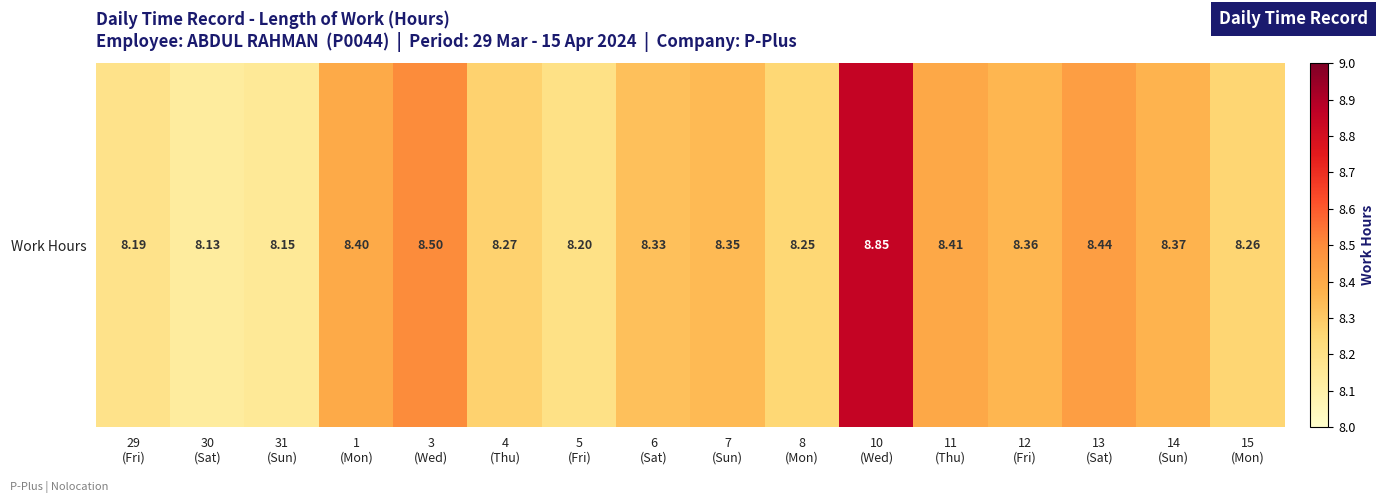

Where is the data nearest to the value 8?

30
(Sat)